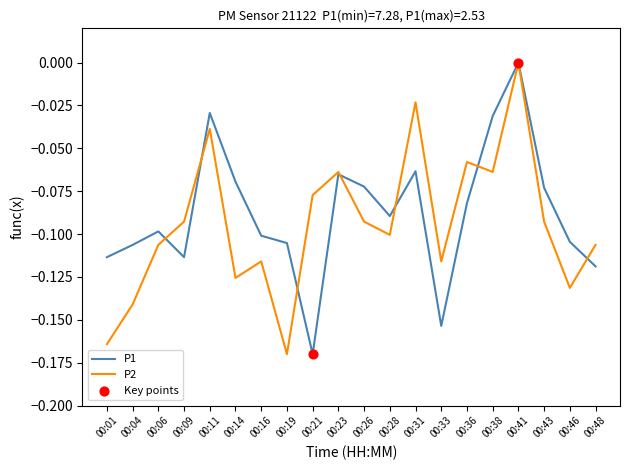

At which category is the sum across all series the highest?

00:41